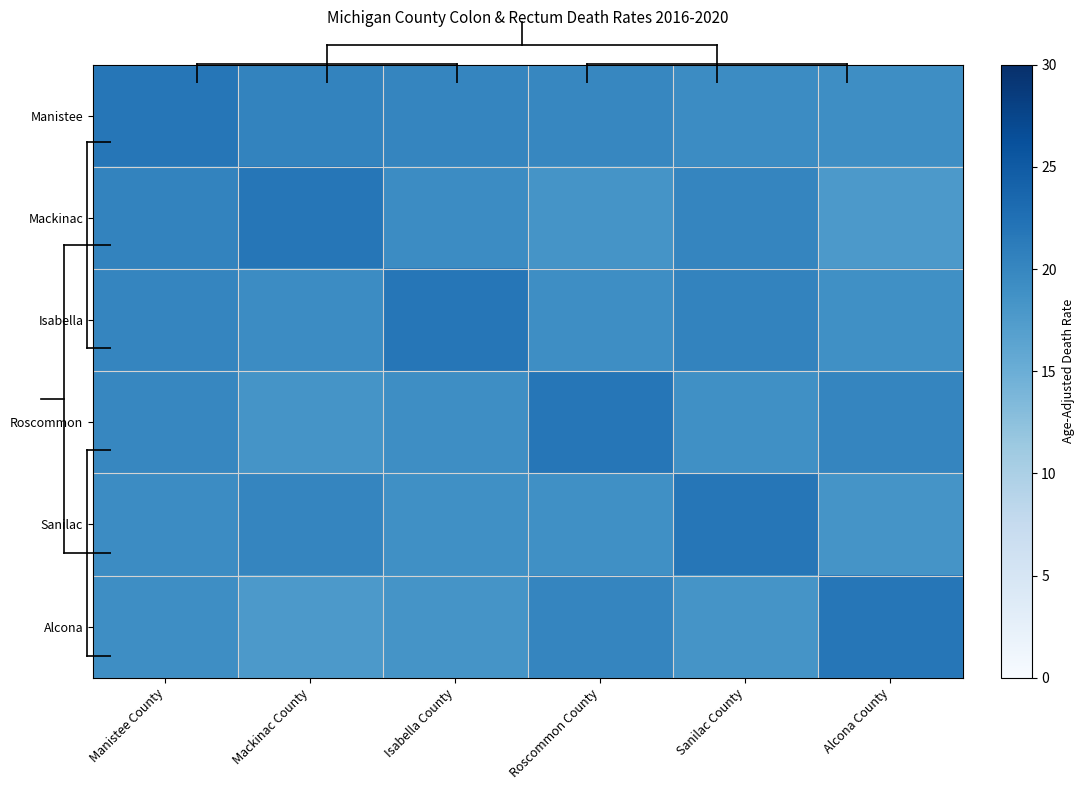

Reading right to left, transcribe all the data shown in this chart.

Manistee: Alcona County=19.2	Sanilac County=19.4	Roscommon County=20.0	Isabella County=20.1	Mackinac County=20.3	Manistee County=21.9
Mackinac: Alcona County=17.7	Sanilac County=20.1	Roscommon County=18.4	Isabella County=19.4	Mackinac County=21.9	Manistee County=20.3
Isabella: Alcona County=18.9	Sanilac County=20.3	Roscommon County=19.2	Isabella County=21.9	Mackinac County=19.4	Manistee County=20.1
Roscommon: Alcona County=20.1	Sanilac County=18.9	Roscommon County=21.9	Isabella County=19.2	Mackinac County=18.4	Manistee County=20.0
Sanilac: Alcona County=18.4	Sanilac County=21.9	Roscommon County=18.9	Isabella County=18.9	Mackinac County=20.1	Manistee County=19.4
Alcona: Alcona County=21.9	Sanilac County=18.4	Roscommon County=20.1	Isabella County=18.4	Mackinac County=17.7	Manistee County=19.2